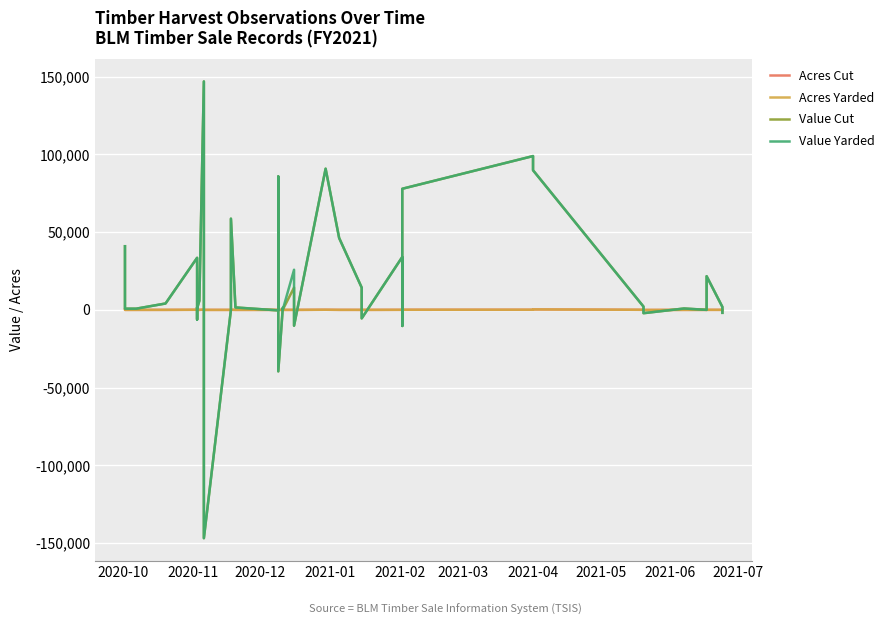

How many values in Value Cut are below zero?

9